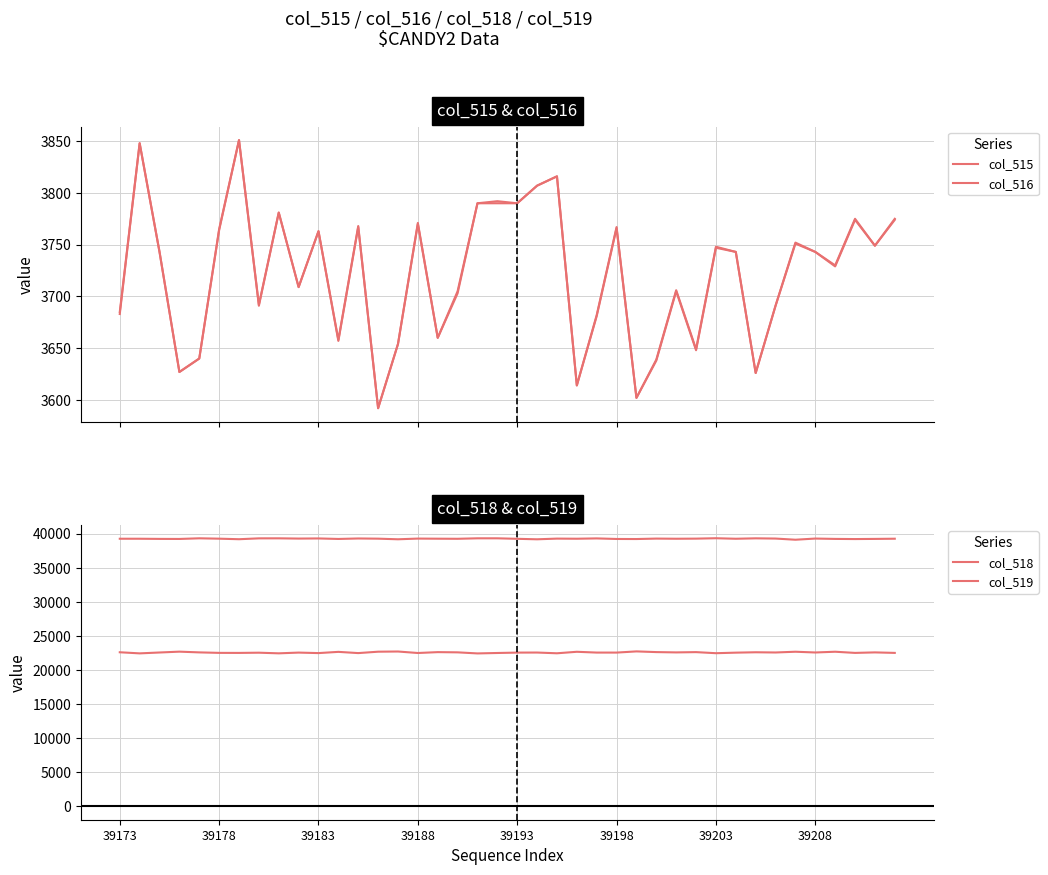

What is the smallest value displayed?

3592